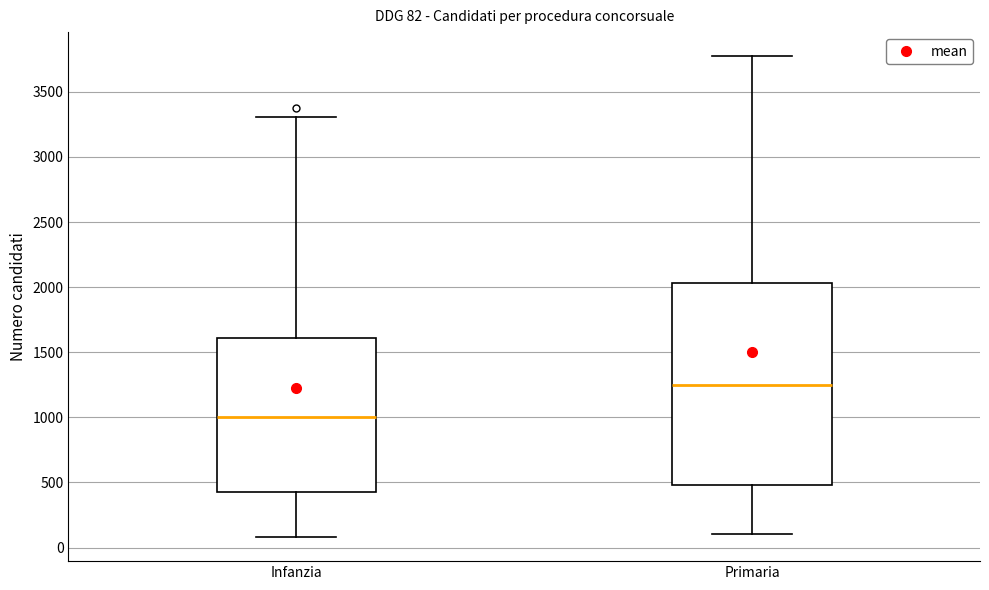

Which box has the highest median line?

Primaria